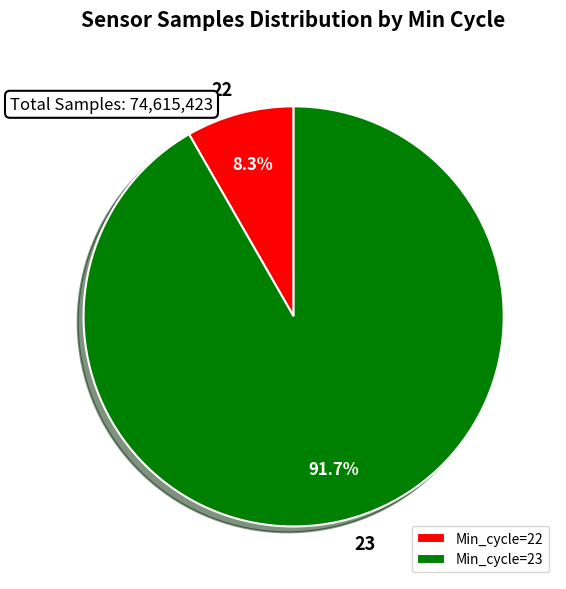

To the nearest percent, what is the average slice percentage?

50%